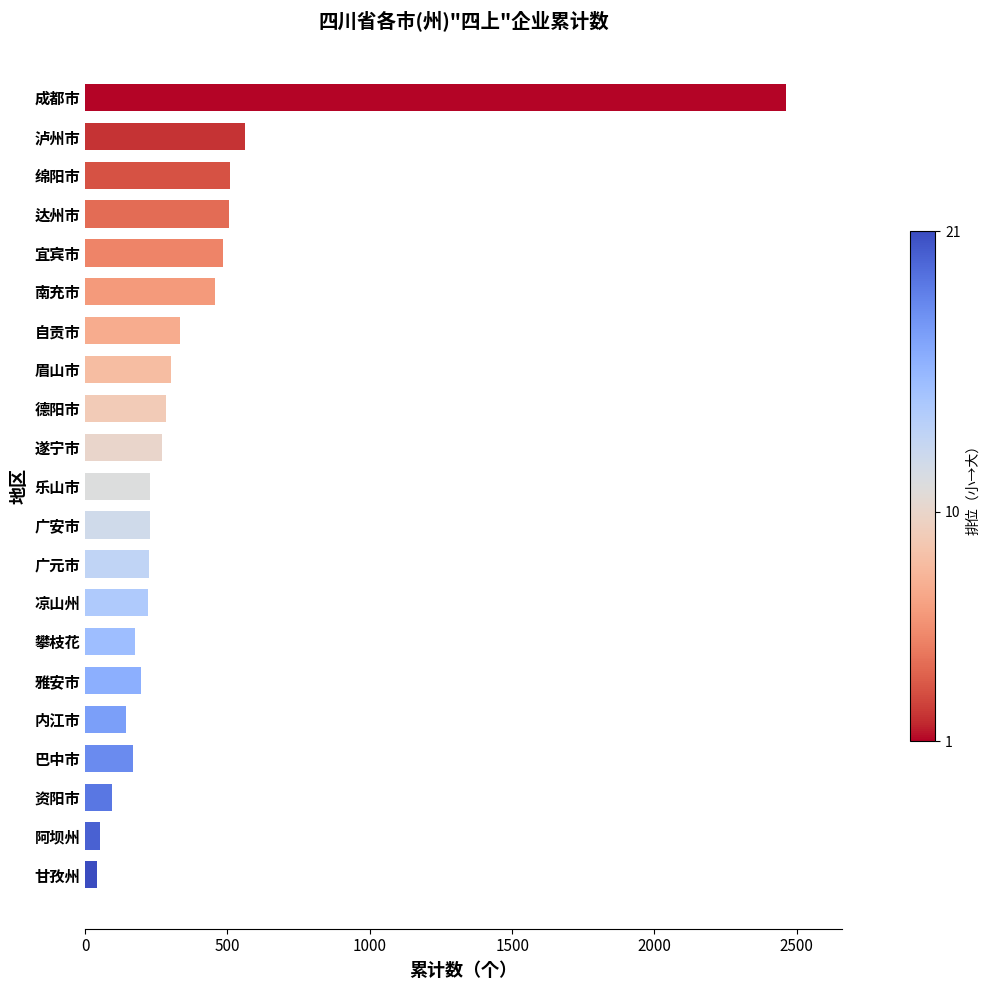

Between 凉山州 and 宜宾市, which is larger?

宜宾市